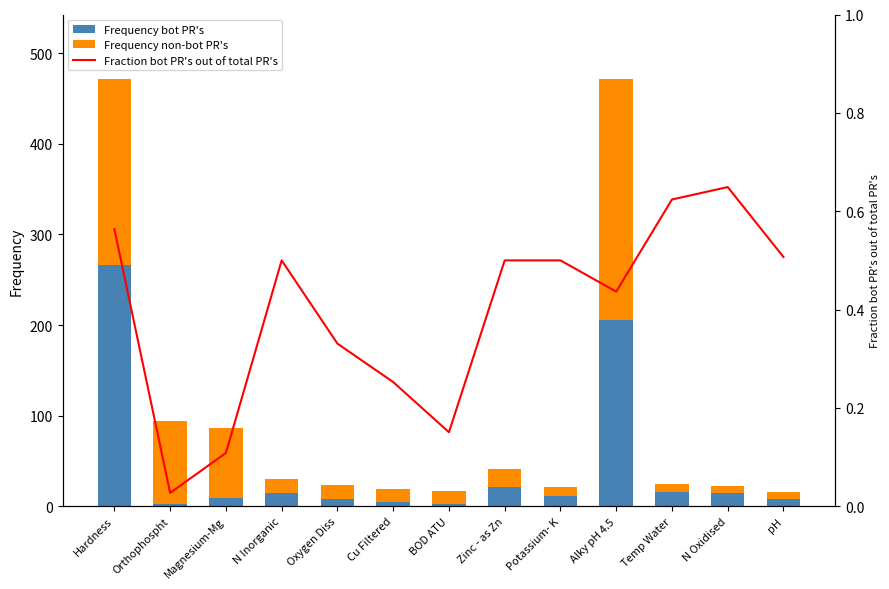

Which category has the highest value in the Frequency non-bot PR's series?

Alky pH 4.5